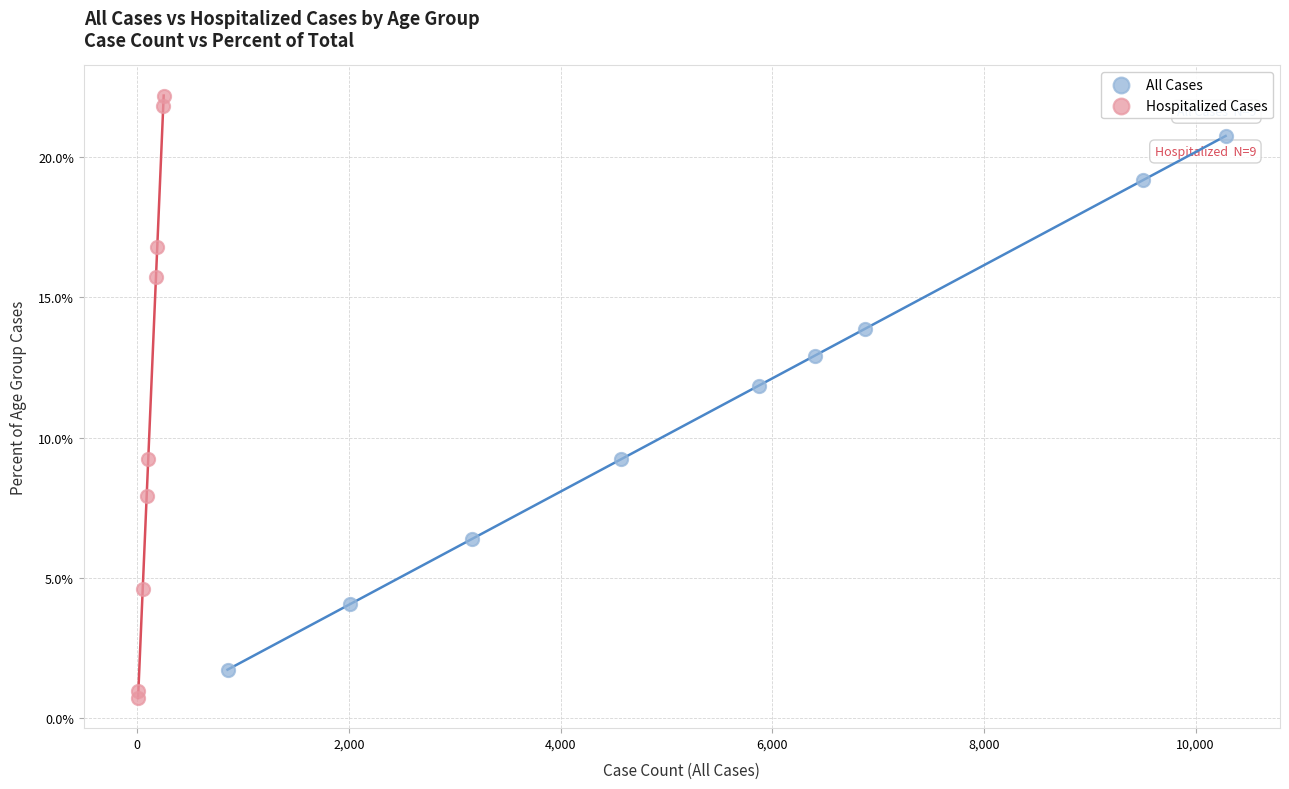

Which series has the largest Y range (max minus min)?

Hospitalized Cases